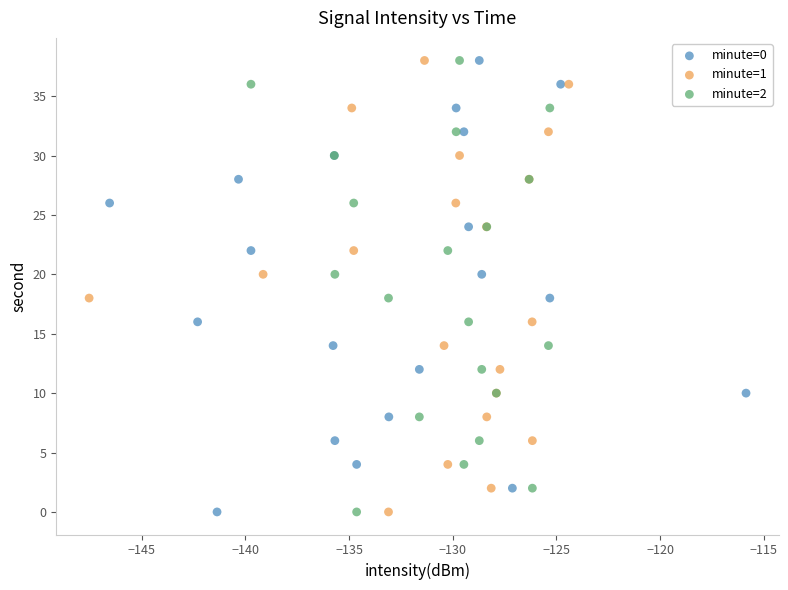

What are all the series names shown in the legend?

minute=0, minute=1, minute=2